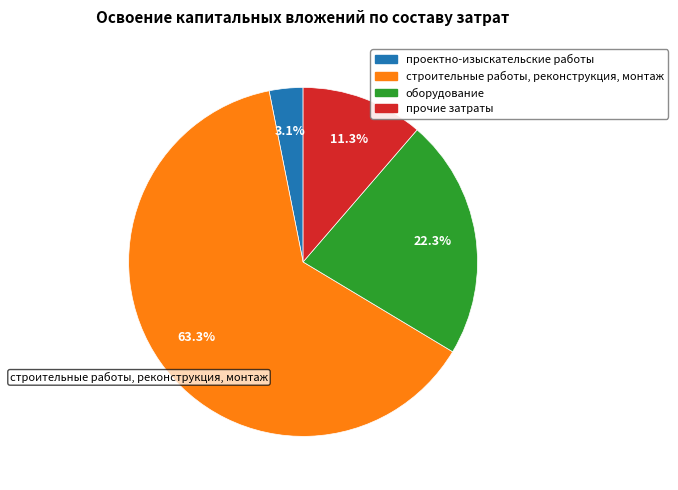

What percentage do оборудование and прочие затраты together represent?

33.6%